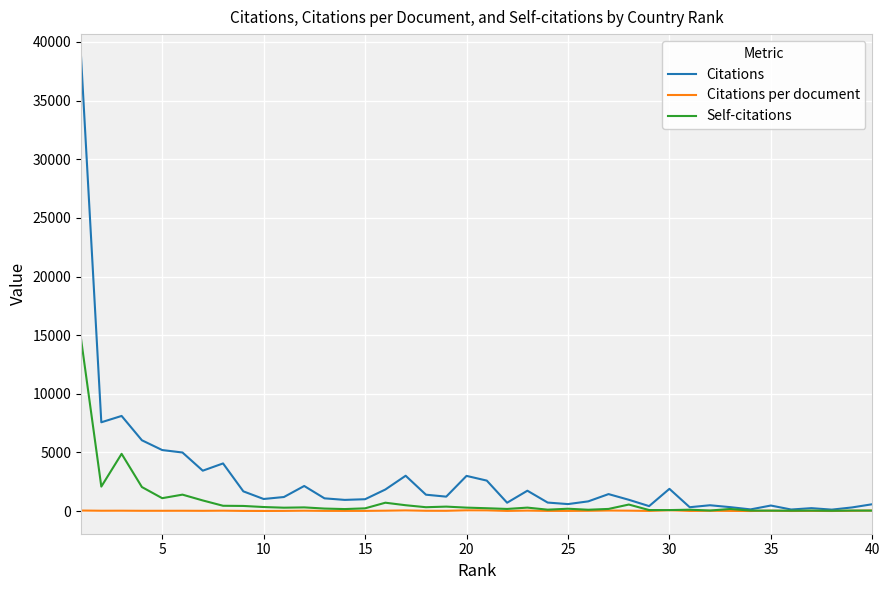

Which series has the largest total across all categories?

Citations